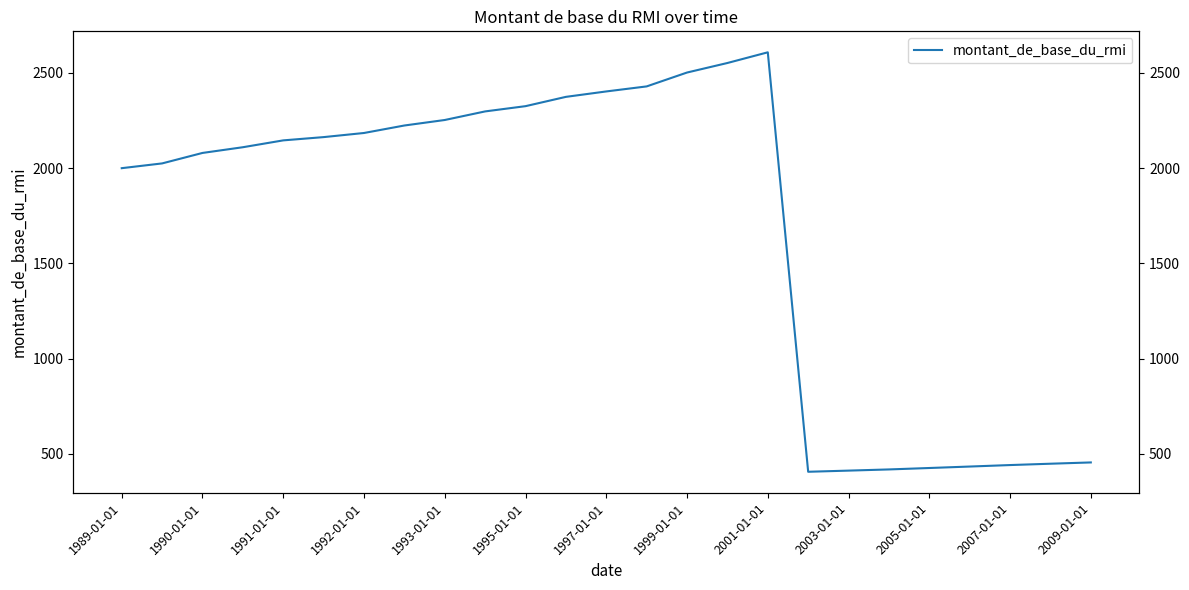

True or false: there are more than 2 points higher than both neighbors.

False